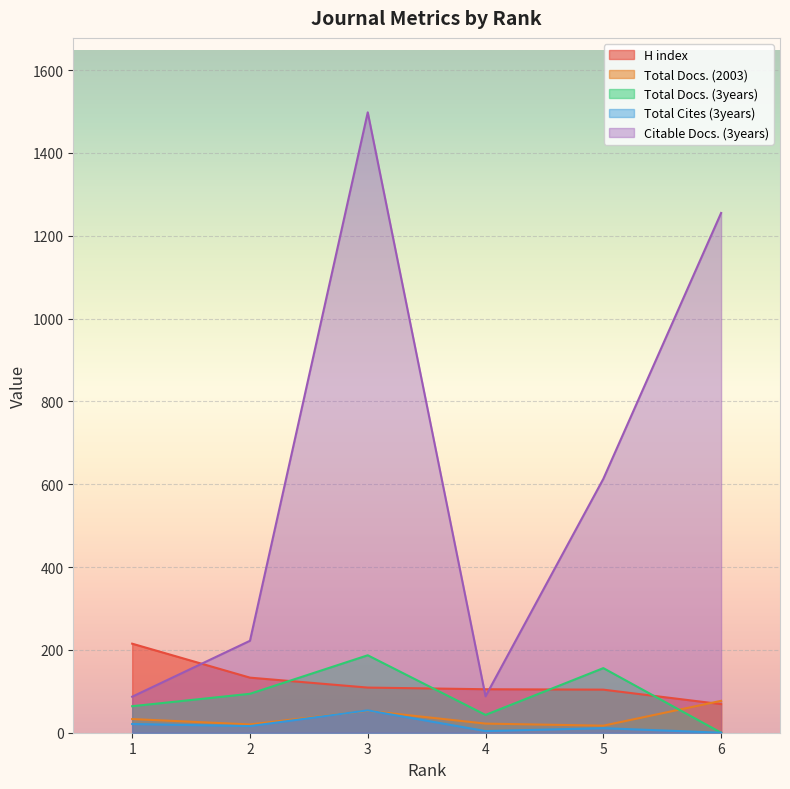

At which category does Citable Docs. (3years) reach its first local valley?

4